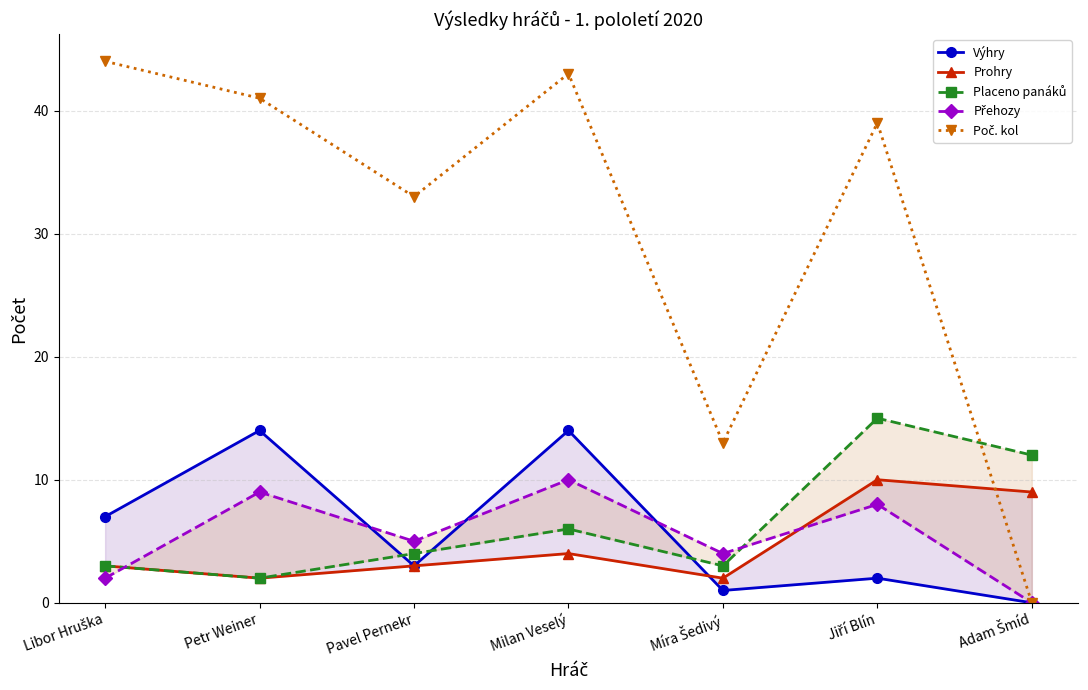

At which label does Placeno panáků reach its peak?

Jiří Blín